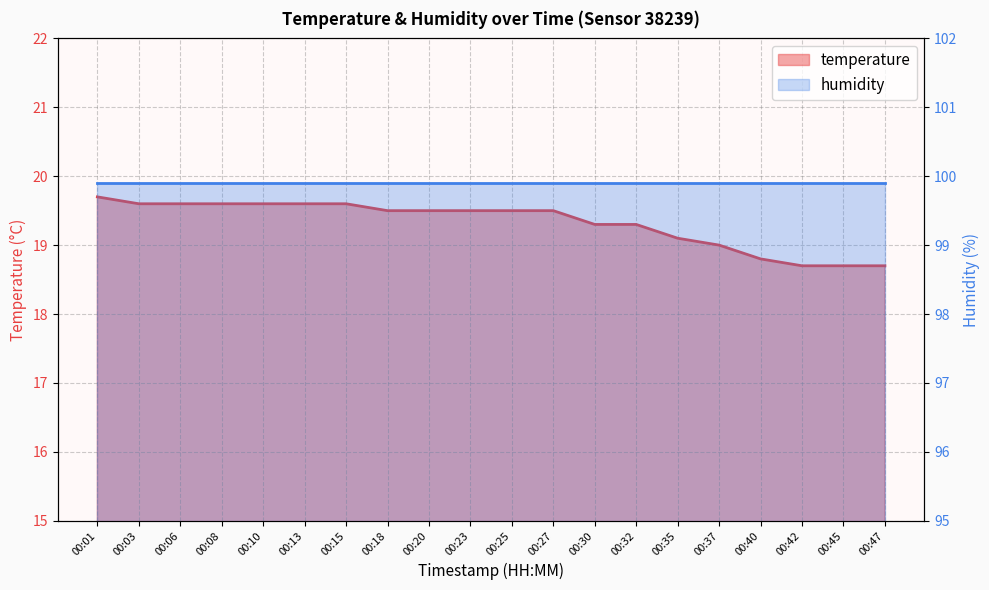

What is the difference between the second highest and minimum values?

0.9